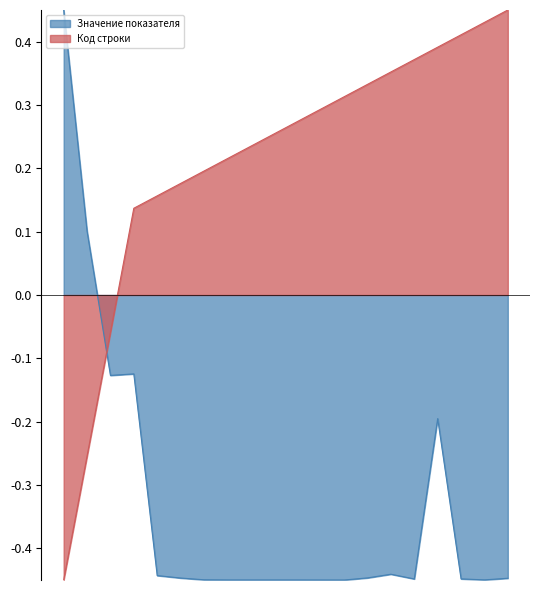

Does the chart display data point markers on the line(s)?

No